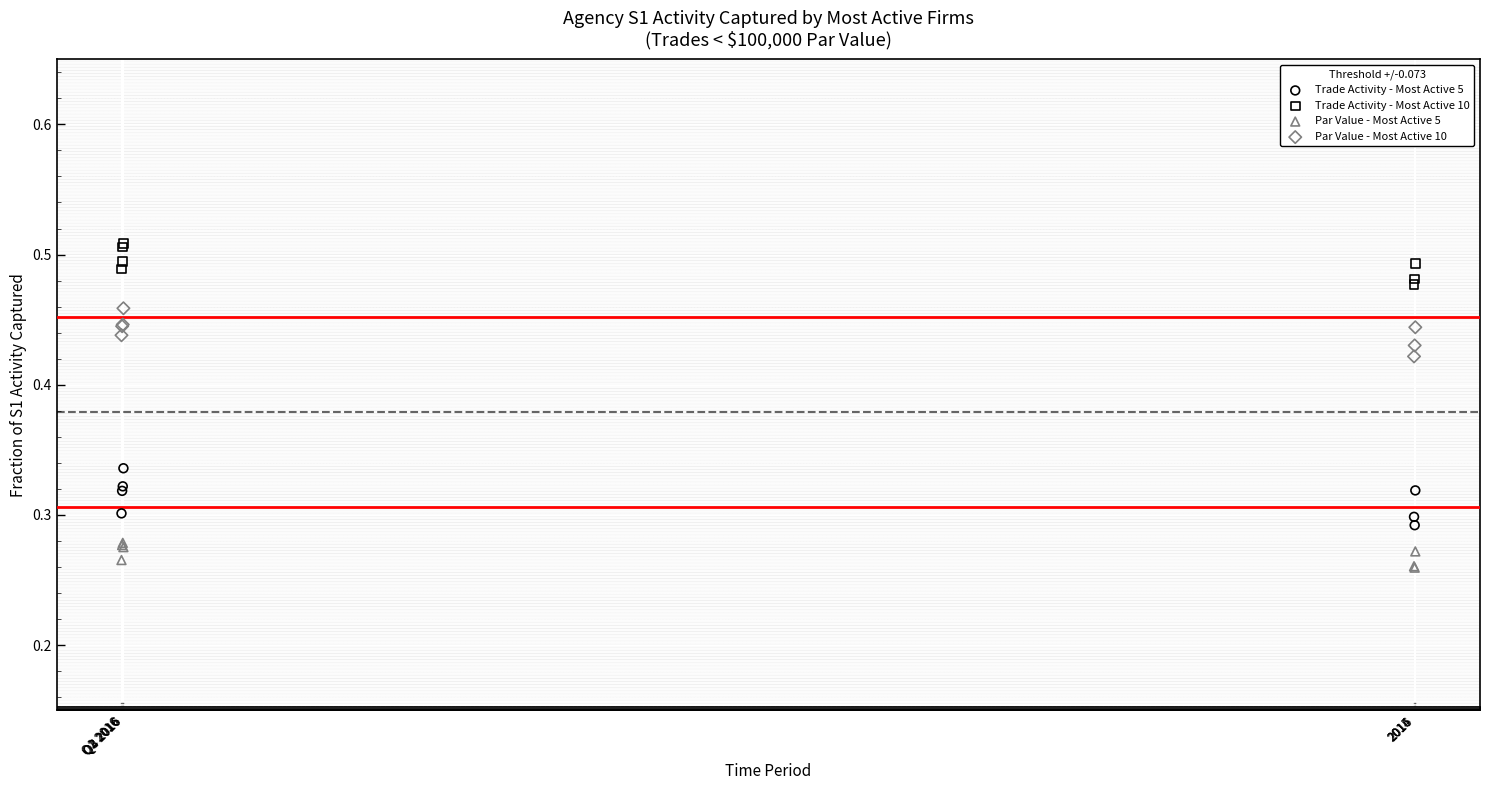

Which series has the widest spread of Y values?

Trade Activity - Most Active 5